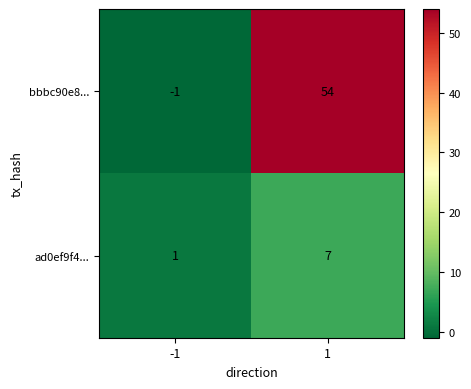

Reading left to right, list all the values displayed in this chart.

bbbc90e8...: -1=-1	1=54
ad0ef9f4...: -1=1	1=7